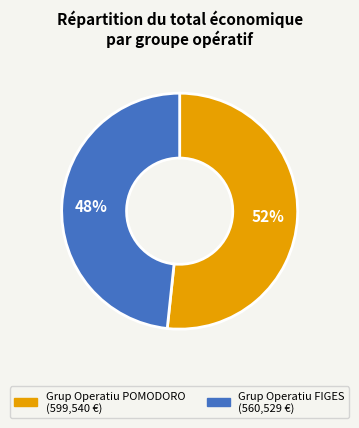

Approximately how many times larger is the value at Grup Operatiu FIGES compared to Grup Operatiu POMODORO?

0.9